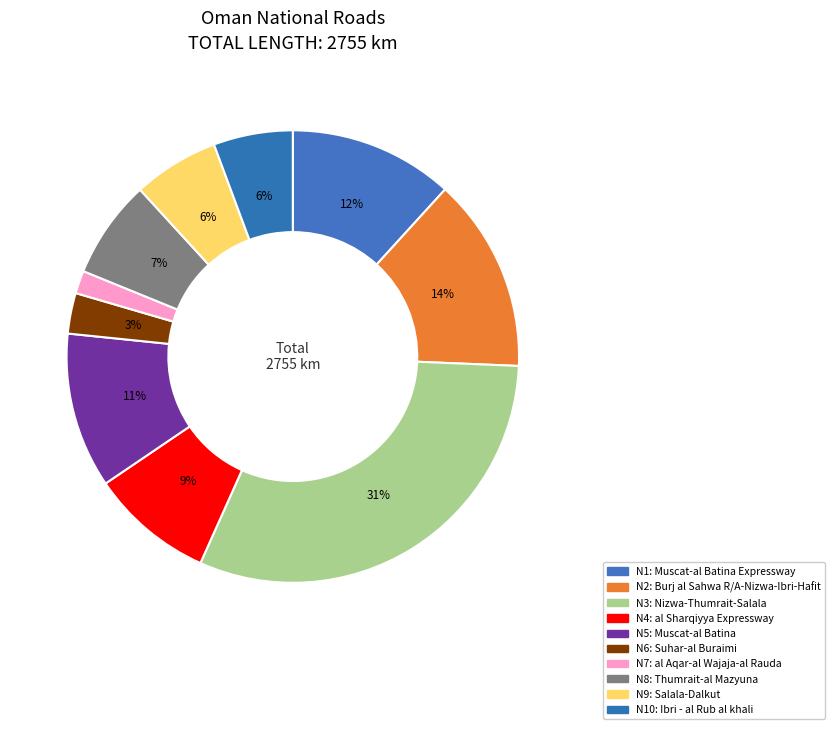

Count the number of slices in the pie.

10